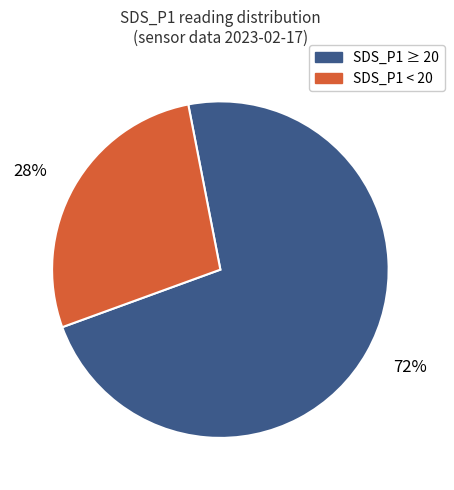

Approximately how many times larger is the value at 28% compared to 72%?

0.4